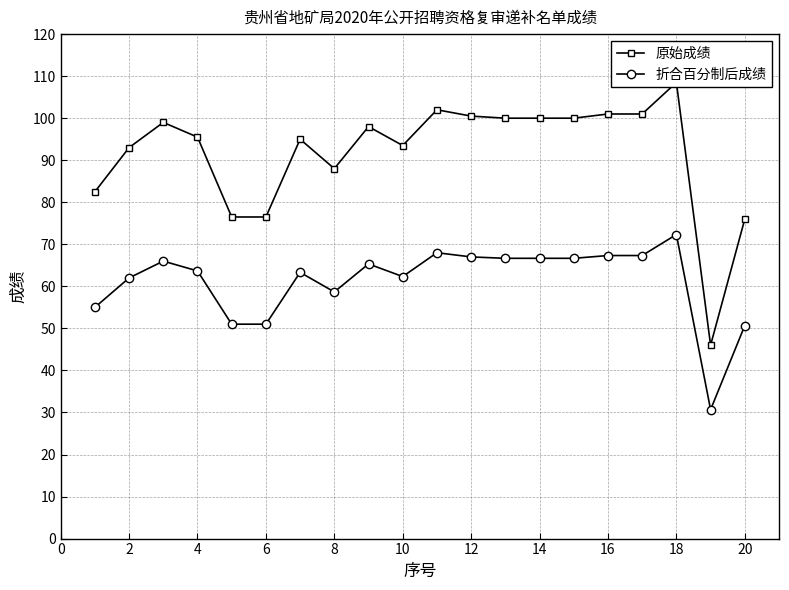

Which category has the highest value in the 折合百分制后成绩 series?

18